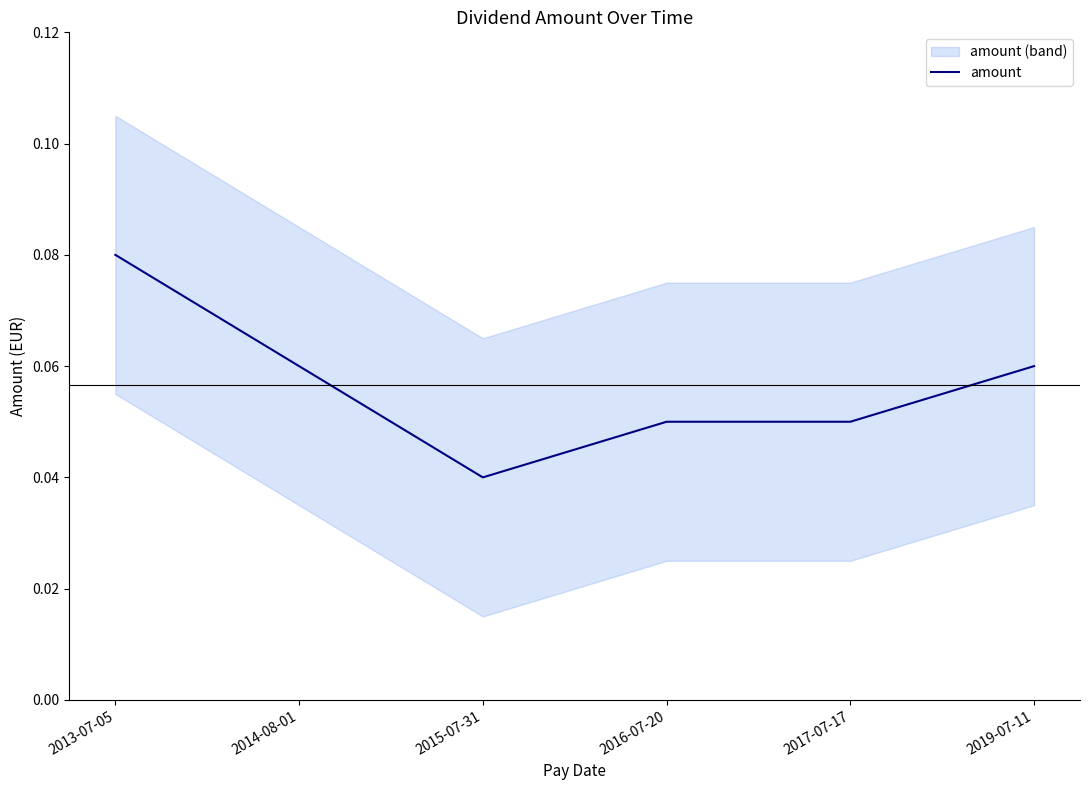

What is the sum of all values?

0.3